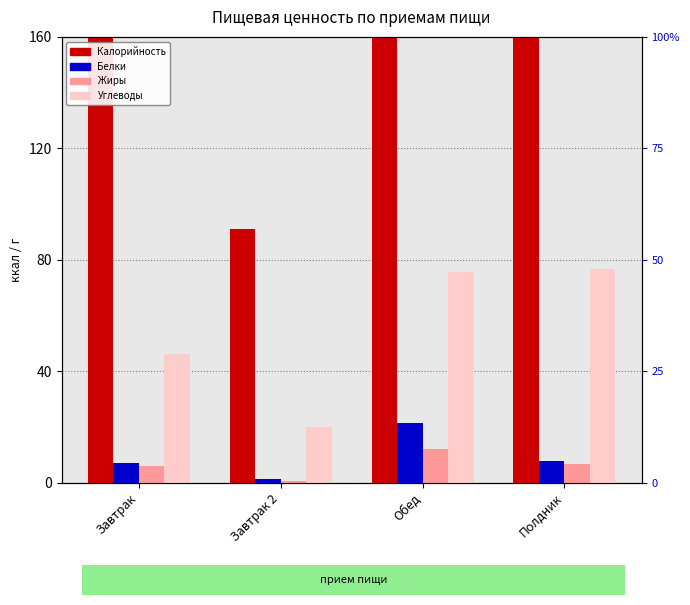

Reading left to right, list all the values displayed in this chart.

Калорийность: 265.0	91.0	494.6	377.3
Белки: 7.0	1.4	21.5	7.6
Жиры: 5.8	0.5	12.2	6.7
Углеводы: 46.2	19.9	75.8	76.8